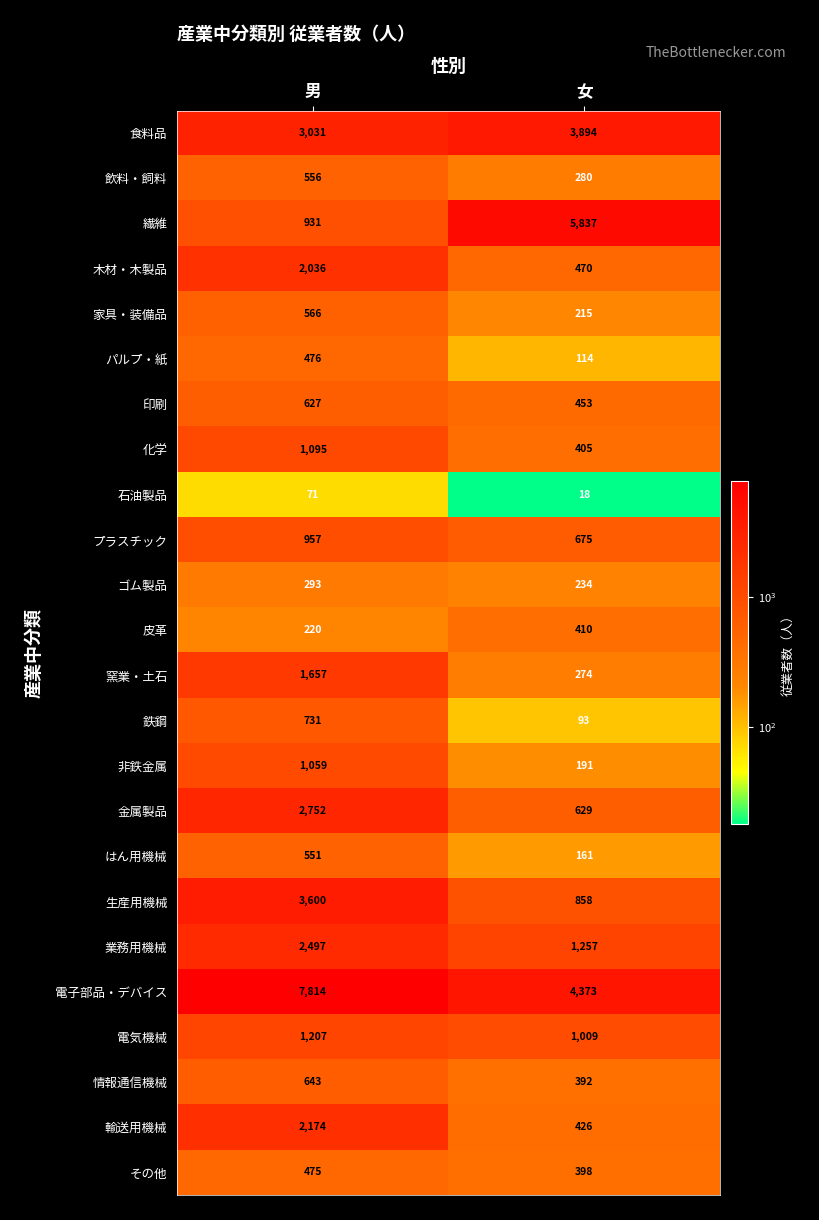

Read the プラスチック value at 女, to the nearest 50.

700